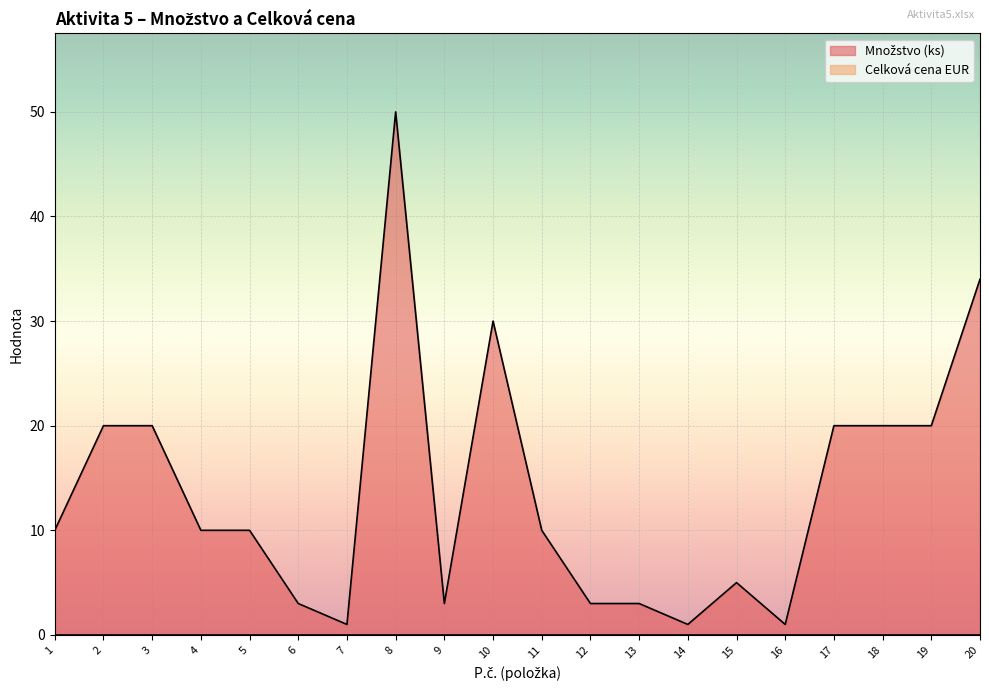

What is the difference between the maximum and second lowest values?

49